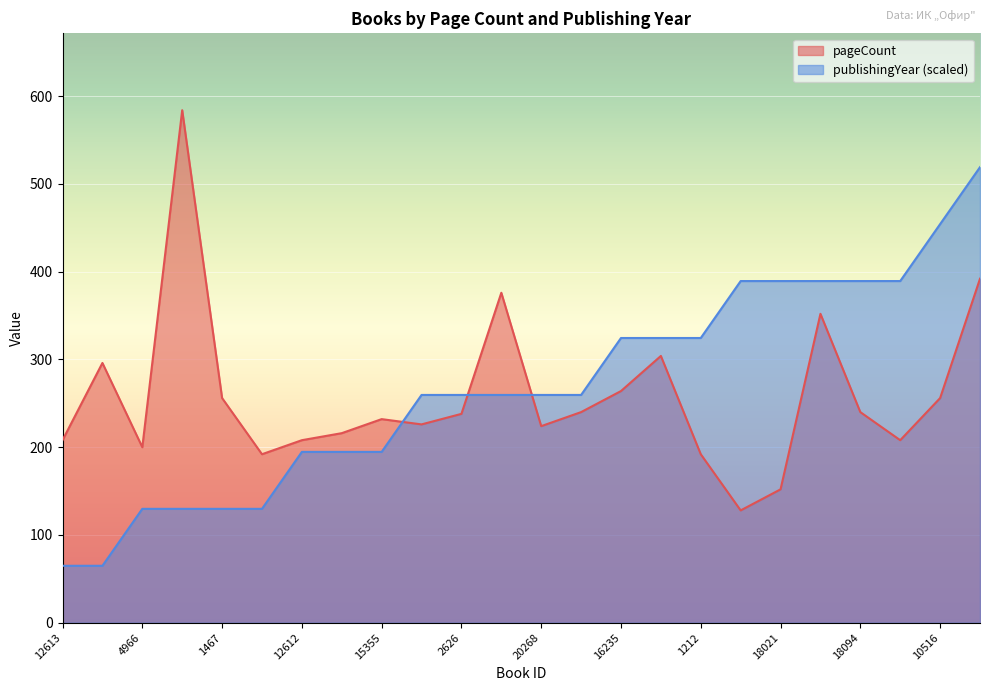

How many intersections are there between publishingYear and pageCount?

3